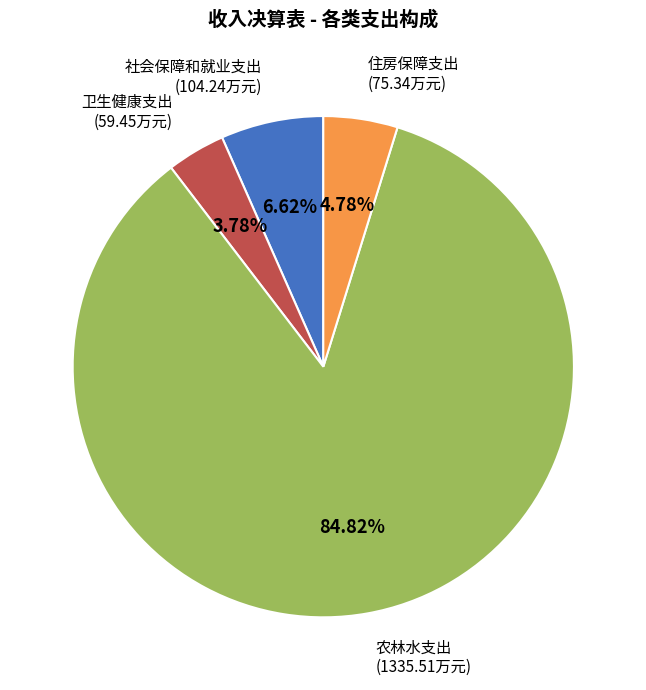

What portion of the pie excludes 农林水支出?

15.2%